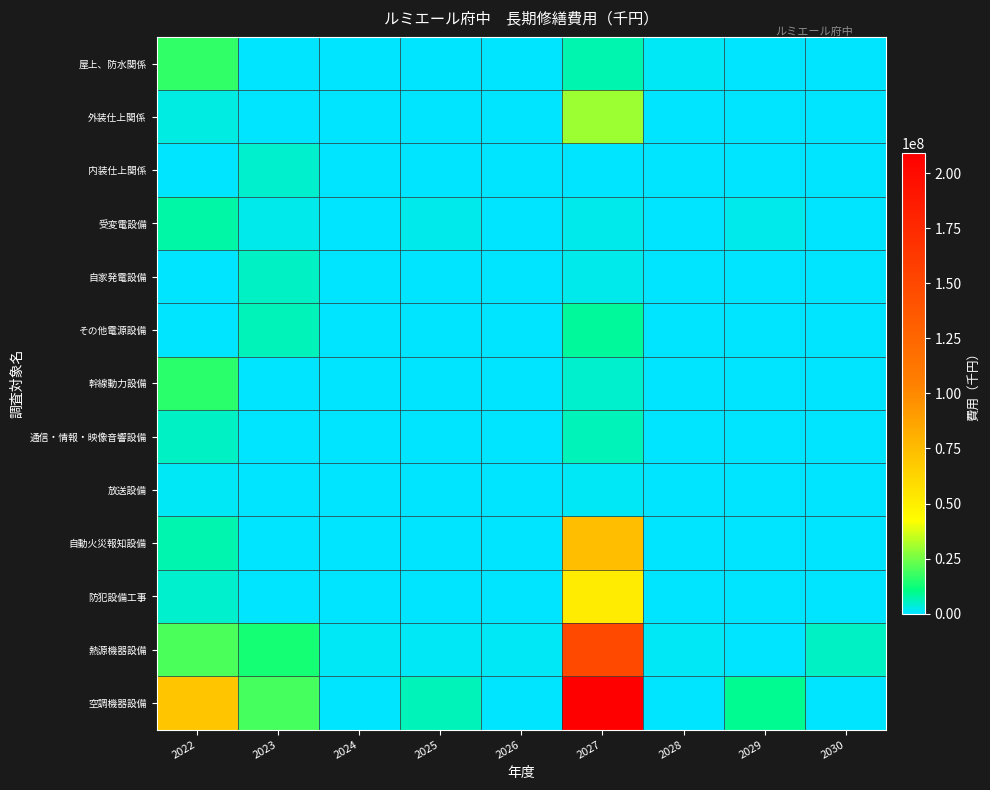

Between 2024 and 2025, which series saw the biggest shift?

空調機器設備